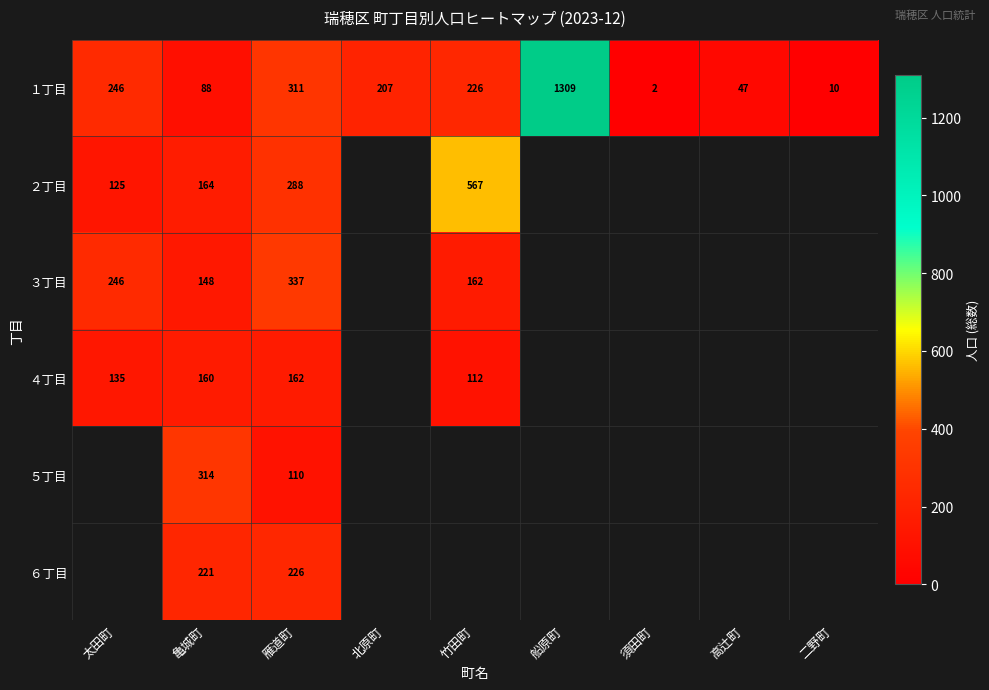

Is the value of ２丁目 at 竹田町 greater than the value of ５丁目 at 亀城町?

Yes